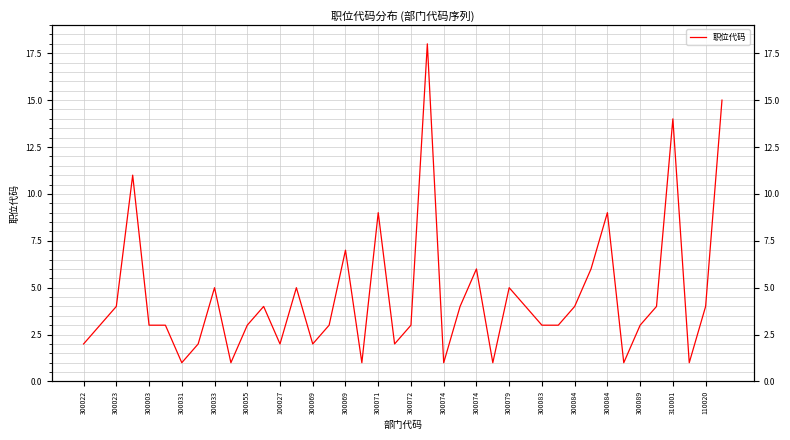

How many distinct data groups are displayed?

1